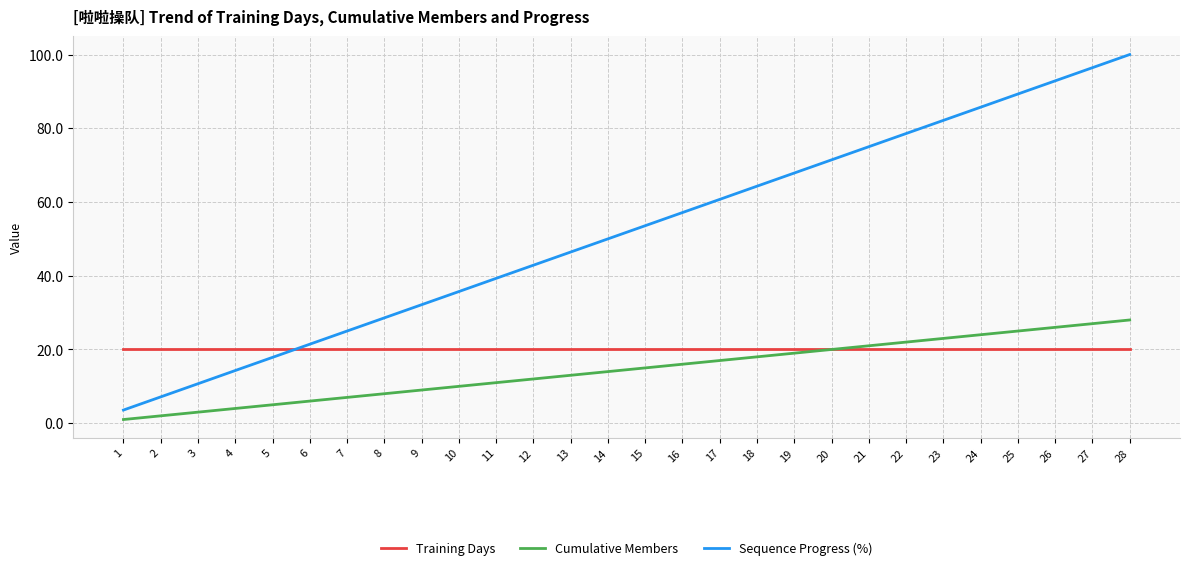

What is the difference between the second highest and second lowest values in the Cumulative Members series?

25.0